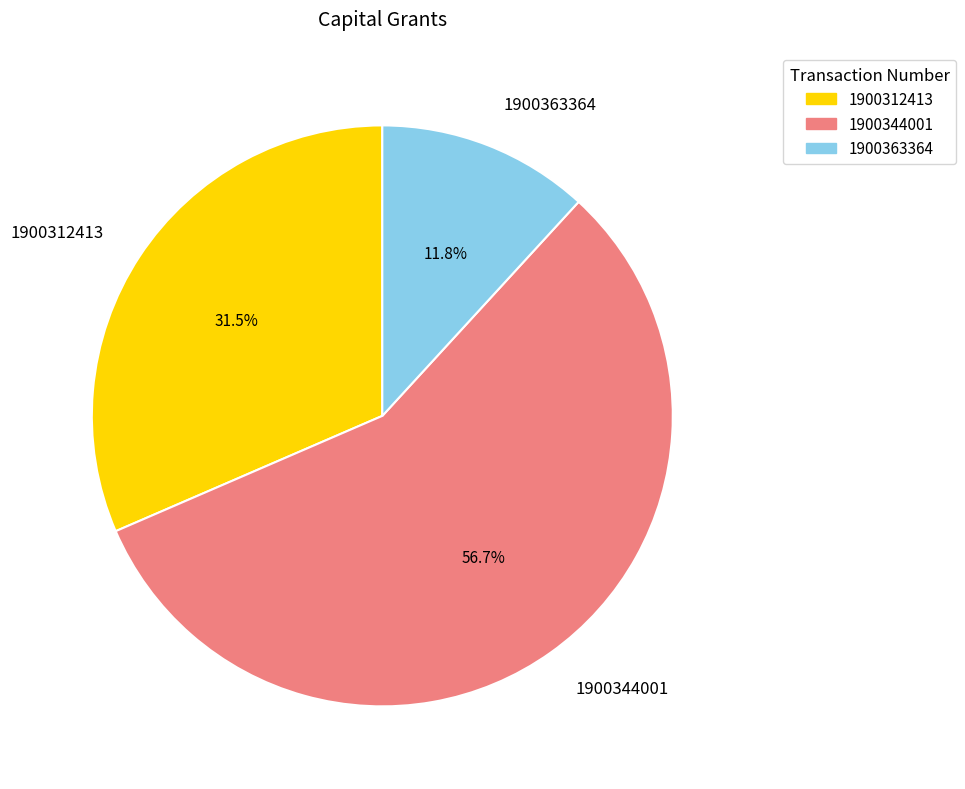

Is the sum of 1900344001 and 1900363364 greater than half?

Yes